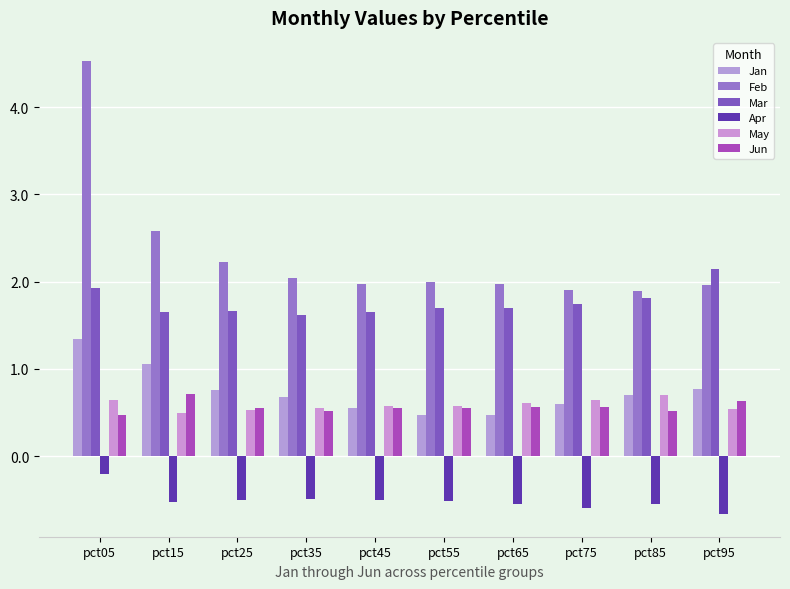

Is it true that May equals 0.2 at pct05?

False